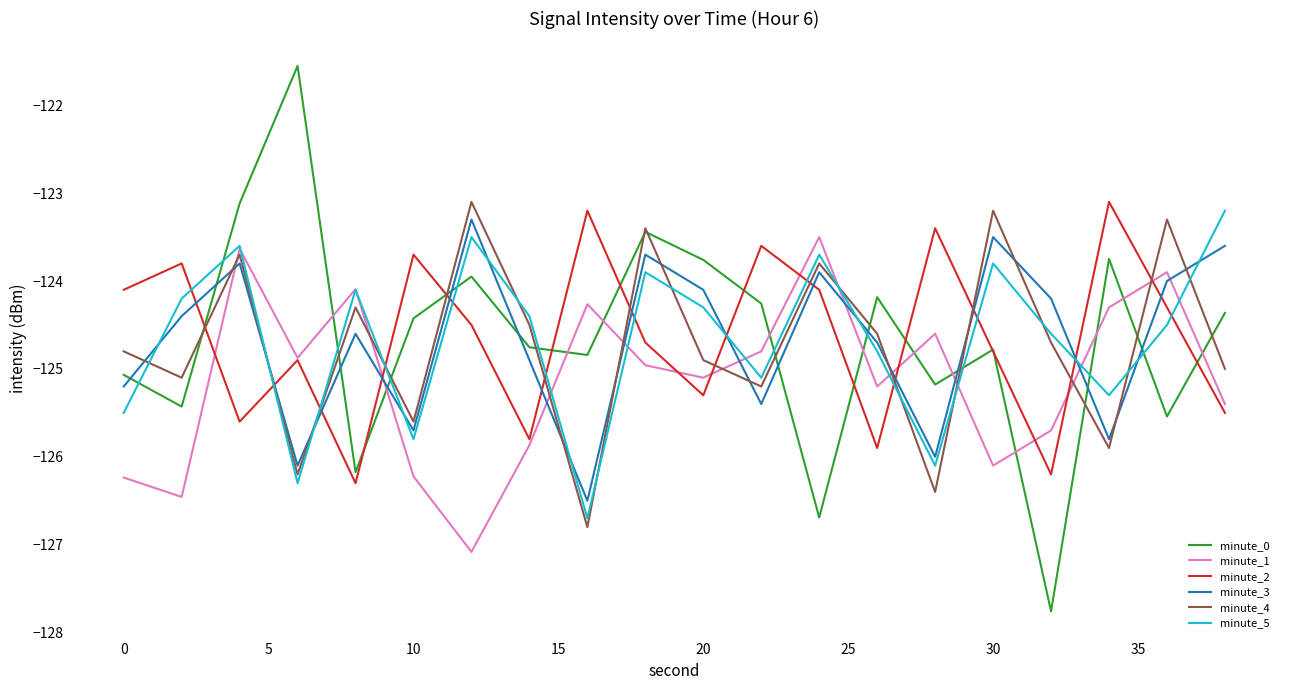

Which series has the widest spread of values?

minute_0